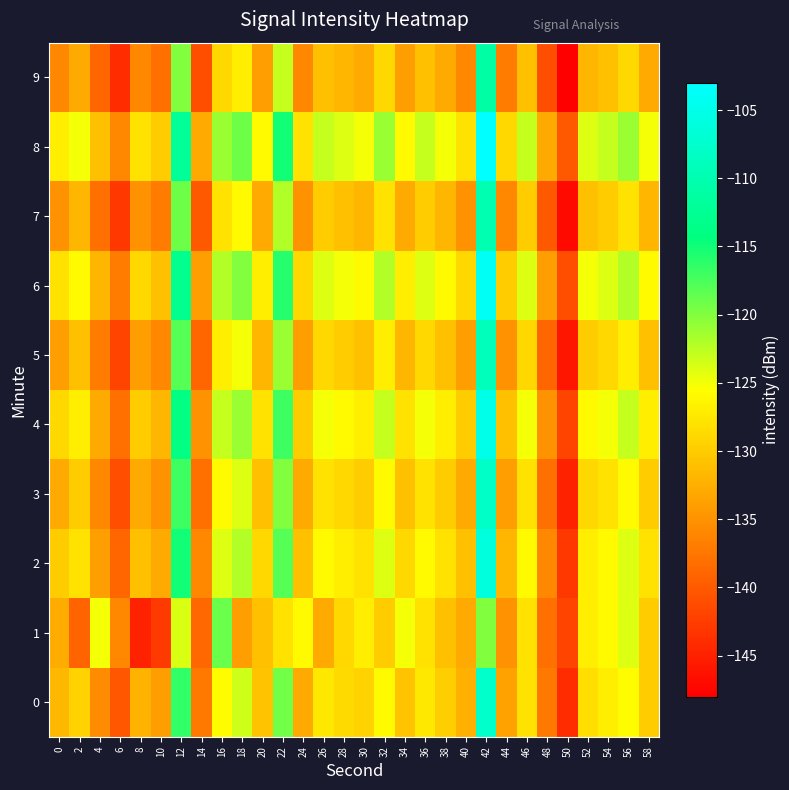

What is the total value across all series at 36?

-1271.5